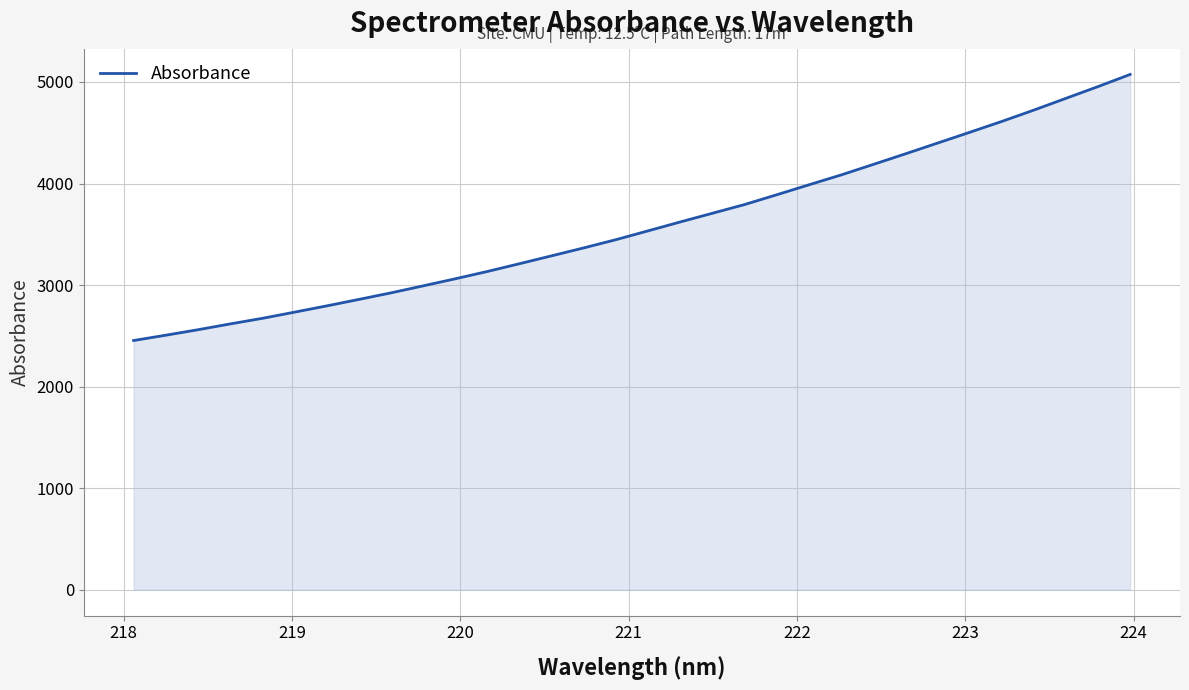

What is the maximum value shown in the chart?

5074.2